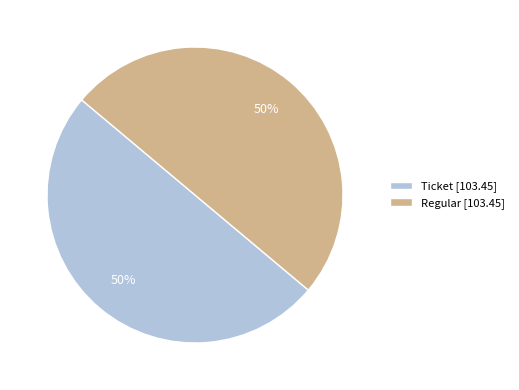

To the nearest percent, what is the combined percentage of Ticket [103.45] and Regular [103.45]?

100%